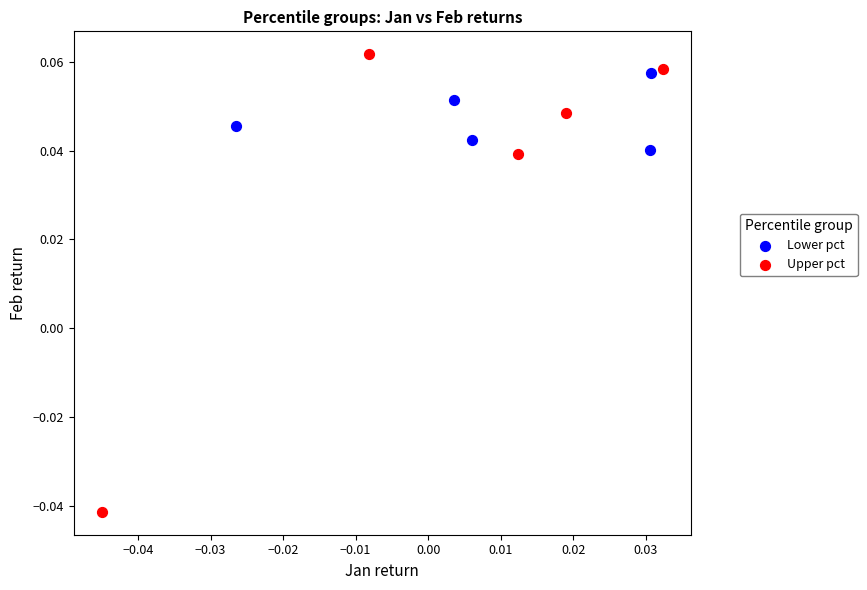

Which series contains the lowest Y value?

Upper pct